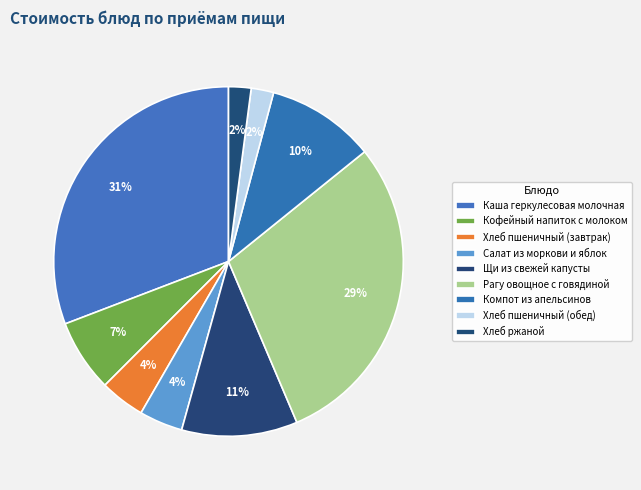

Which category has the biggest portion of the pie?

Каша геркулесовая молочная